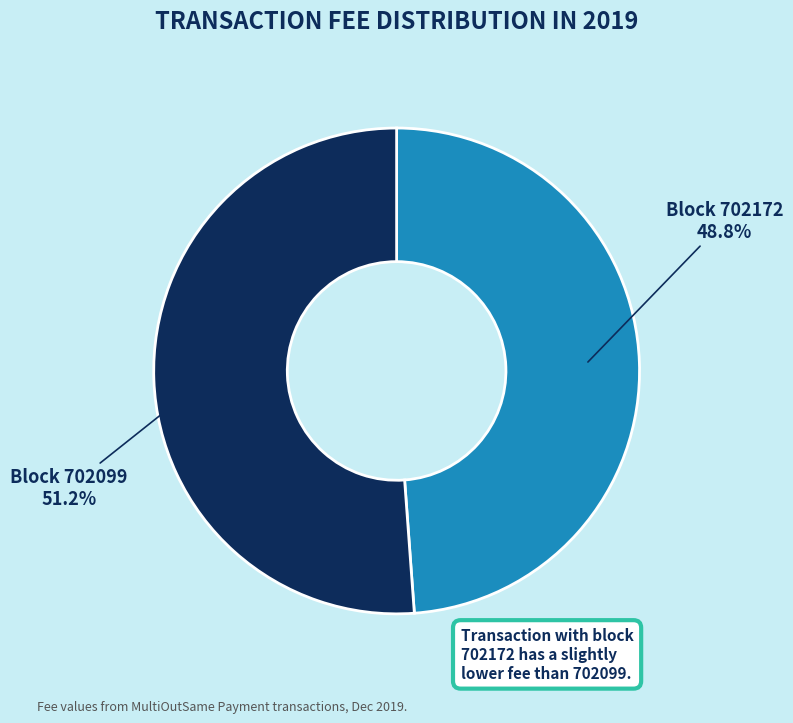

Is there any slice that represents more than half of the pie?

Yes